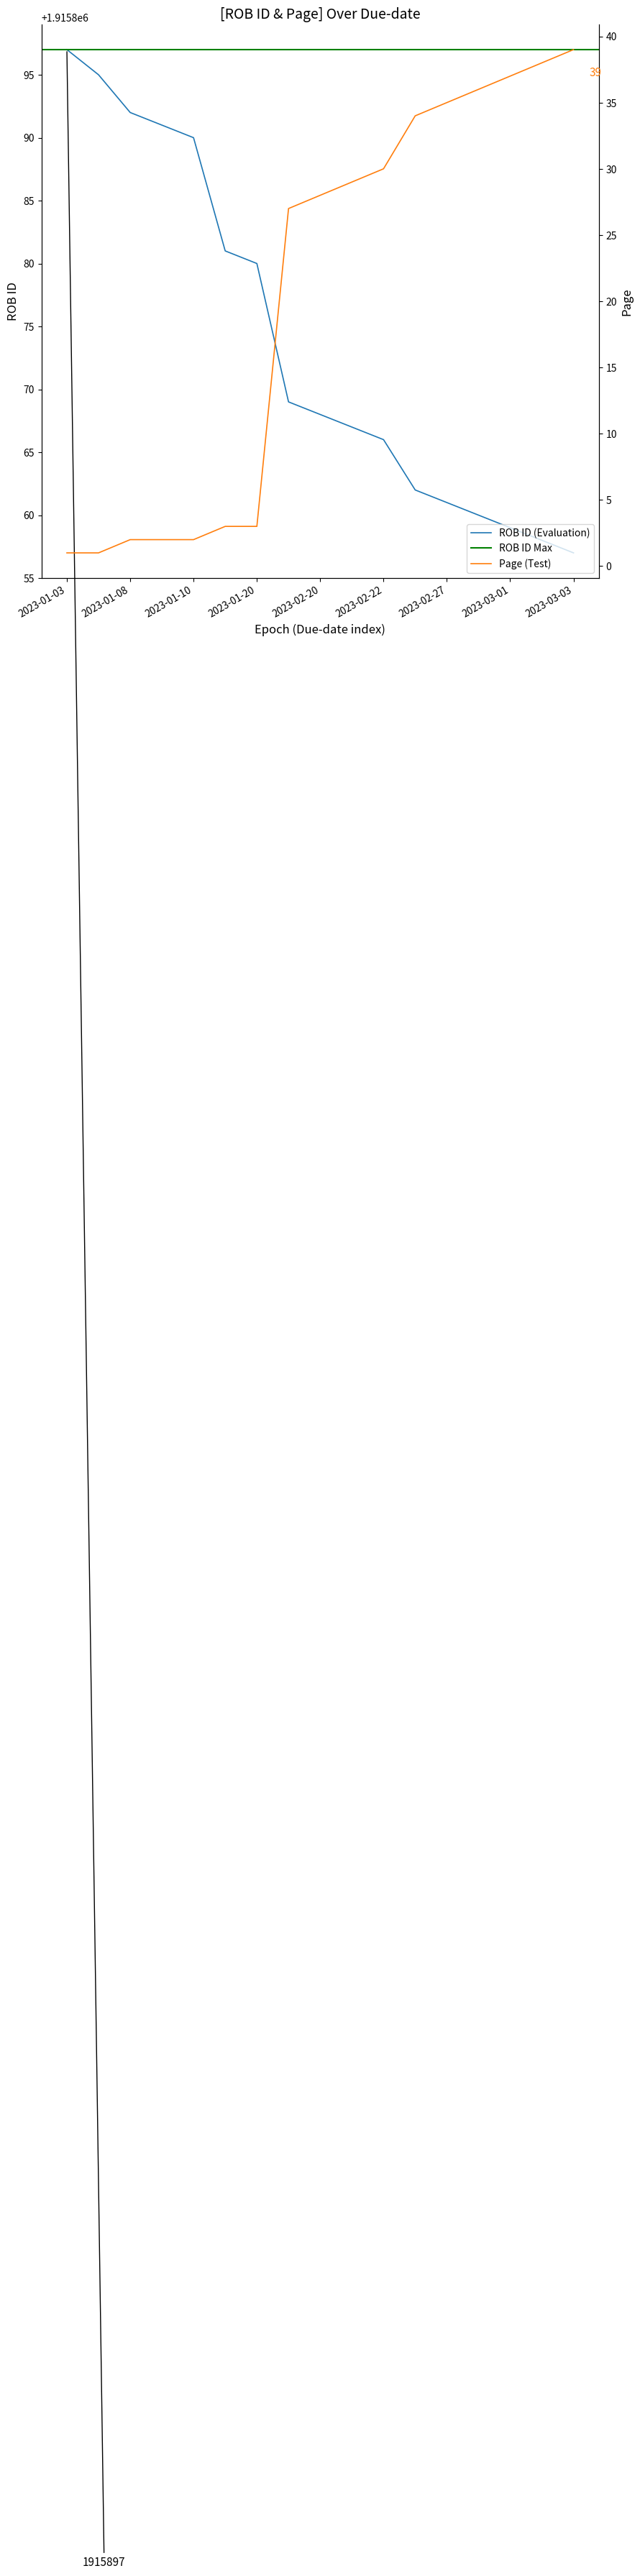

What is the maximum value for Page (Test)?

39